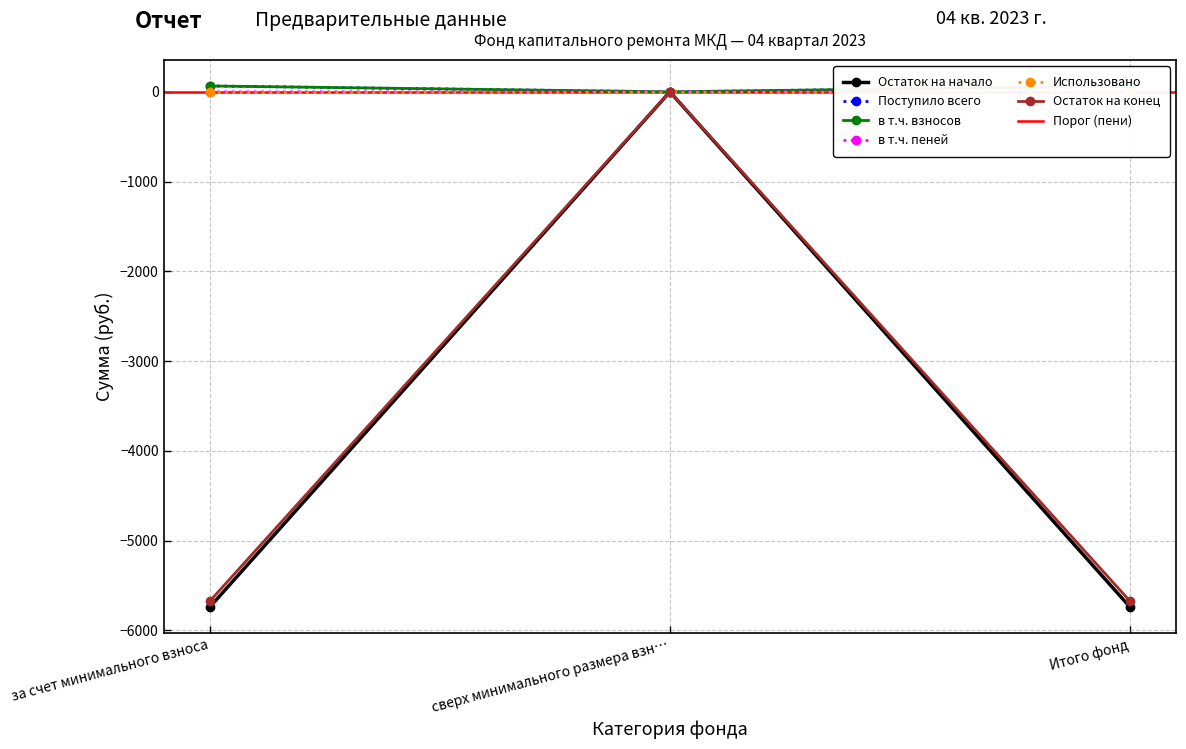

What is the lowest value of the Остаток на начало series?

-5743.9